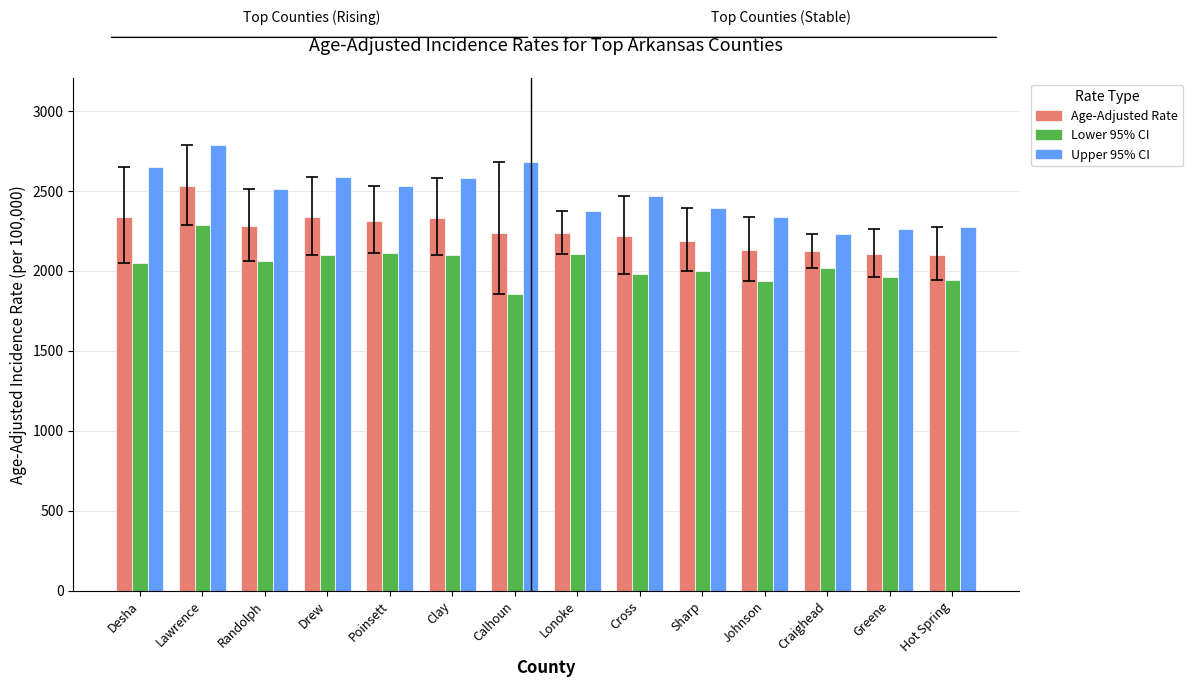

At which category does the chart reach its peak across all series?

Lawrence